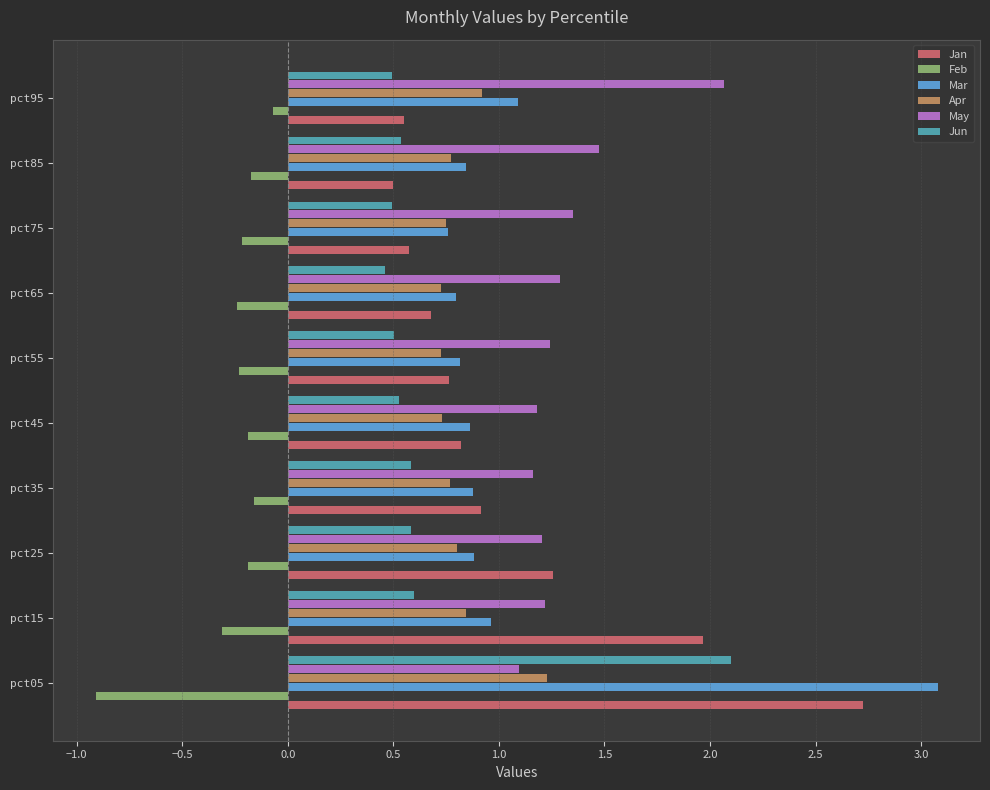

What is the difference between the second highest and second lowest values in the May series?

0.3